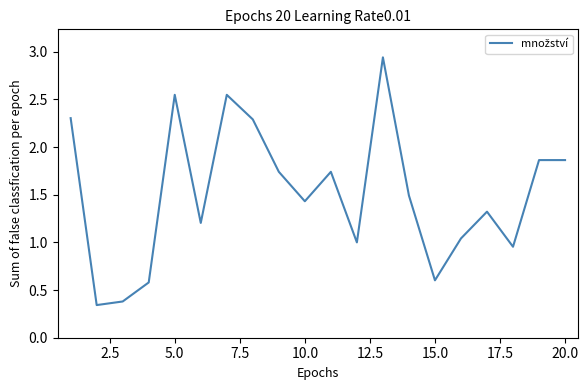

Does the chart display data point markers on the line(s)?

No